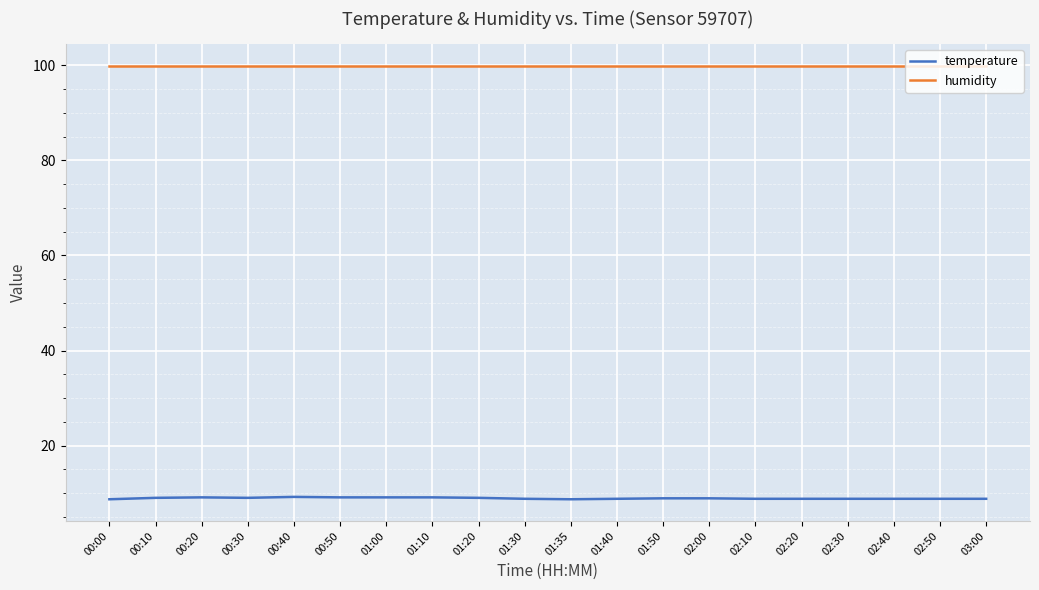

Which series has the widest spread of values?

temperature